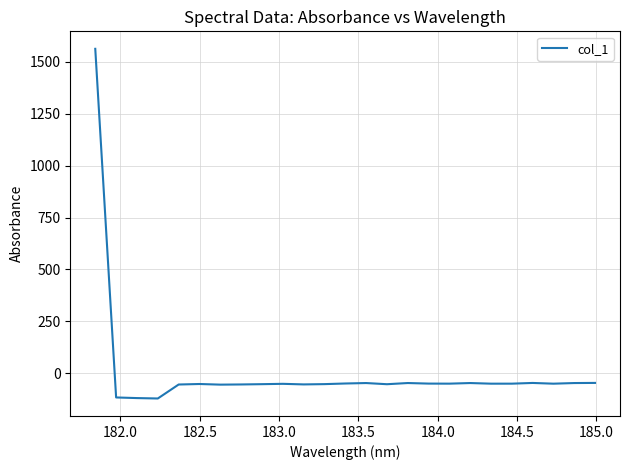

What is the minimum value shown in the chart?

-122.8